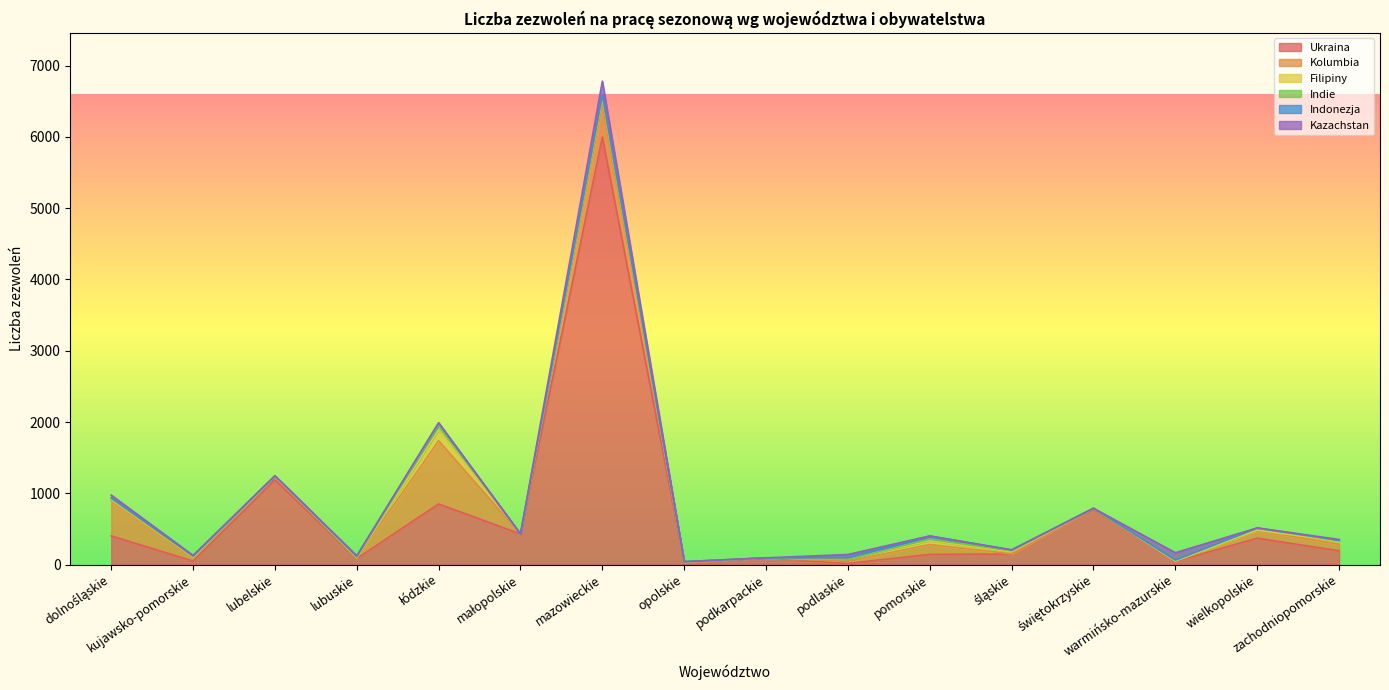

Reading right to left, extract all data points from this chart.

Ukraina: 193	370	44	783	148	142	16	94	28	5998	429	850	84	1188	49	402
Kolumbia: 92	107	4	7	2	139	28	0	7	473	0	887	6	53	51	499
Filipiny: 41	7	1	0	28	56	31	0	0	80	0	151	5	0	5	11
Indie: 8	24	12	0	15	19	0	0	5	21	0	72	6	0	10	15
Indonezja: 6	6	3	0	12	43	21	0	0	26	0	25	18	5	5	9
Kazachstan: 12	0	102	0	1	3	45	0	1	185	0	5	2	0	8	39